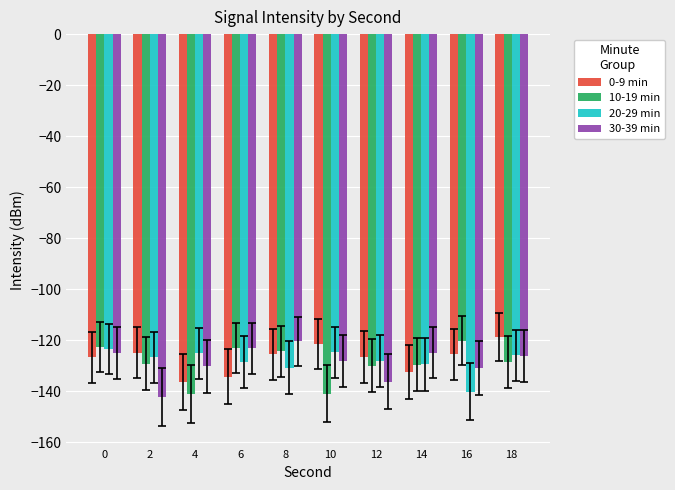

What is the total value across all series at 2?

-523.2